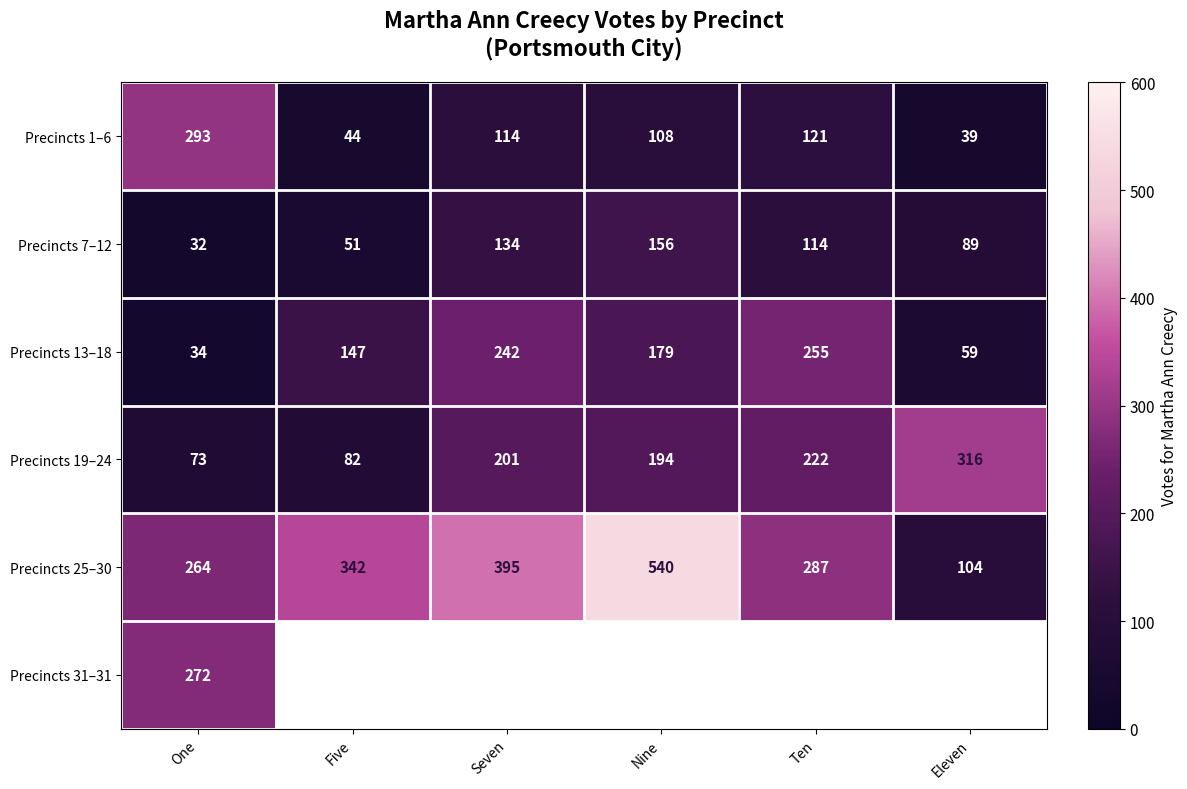

Where is Precincts 19–24 nearest to the value 194?

Nine